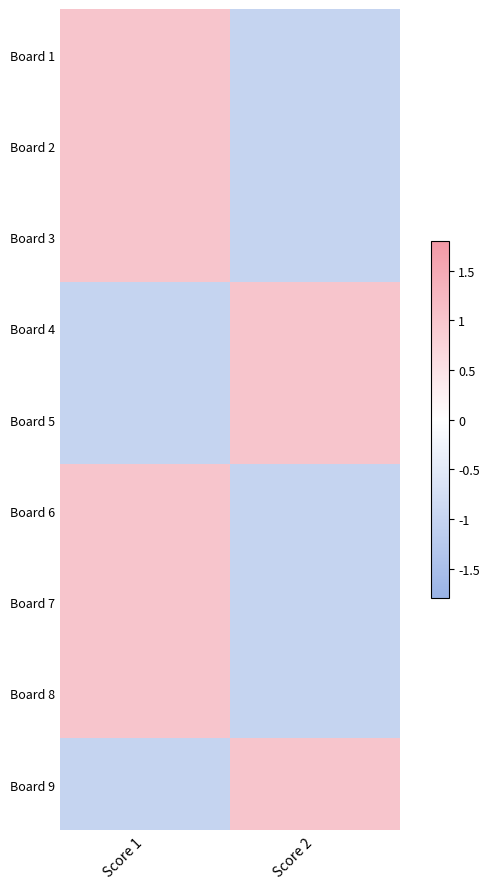

At which category is the sum across all series the highest?

Score 1